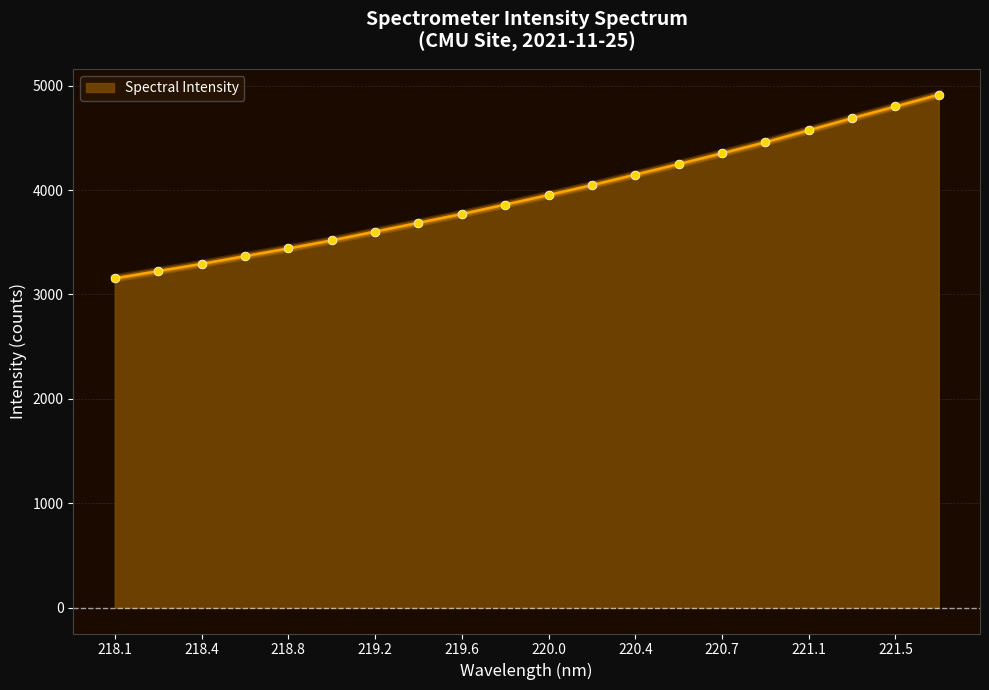

What is the greatest value displayed?

4913.0